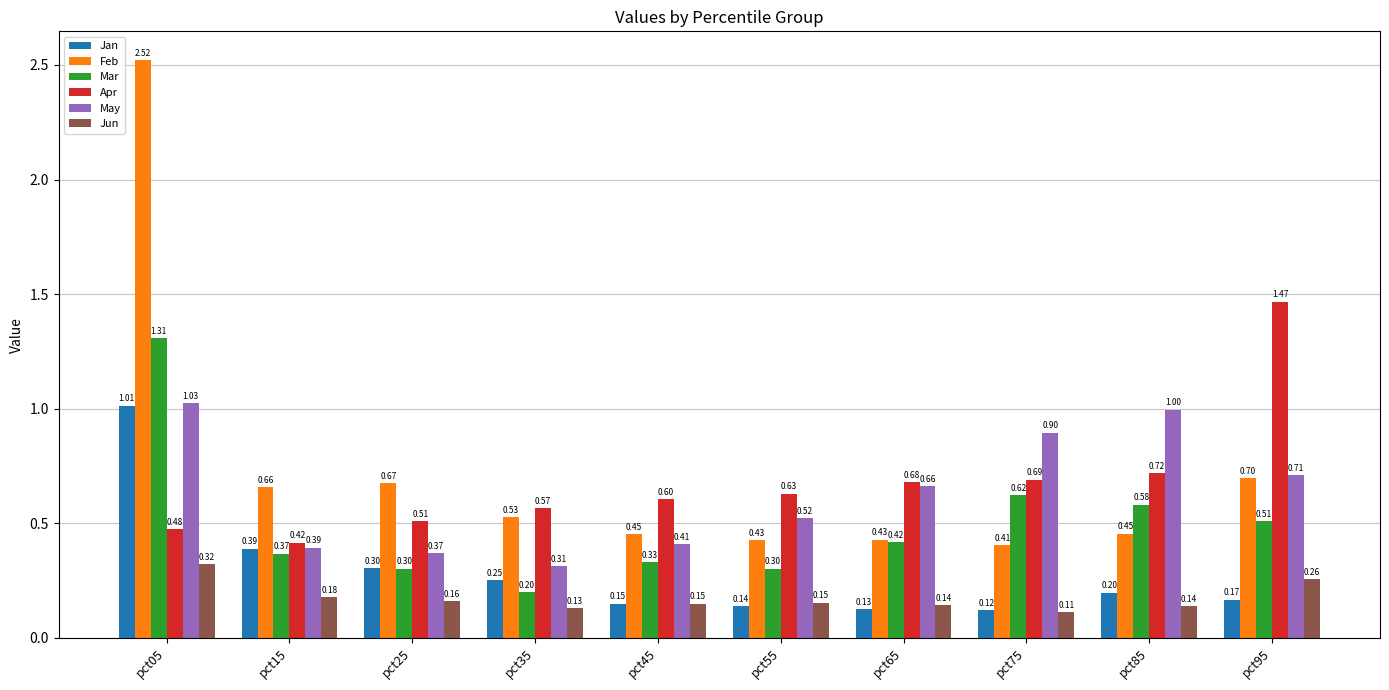

Rank the categories by Jan value from highest to lowest.

pct05, pct15, pct25, pct35, pct85, pct95, pct45, pct55, pct65, pct75